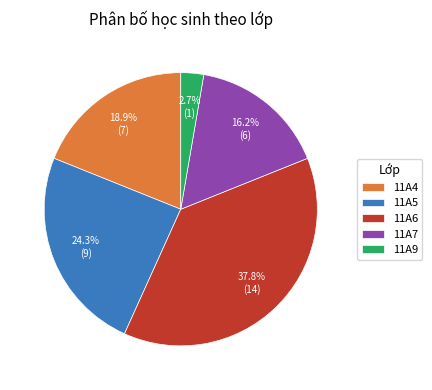

Count the number of slices in the pie.

5